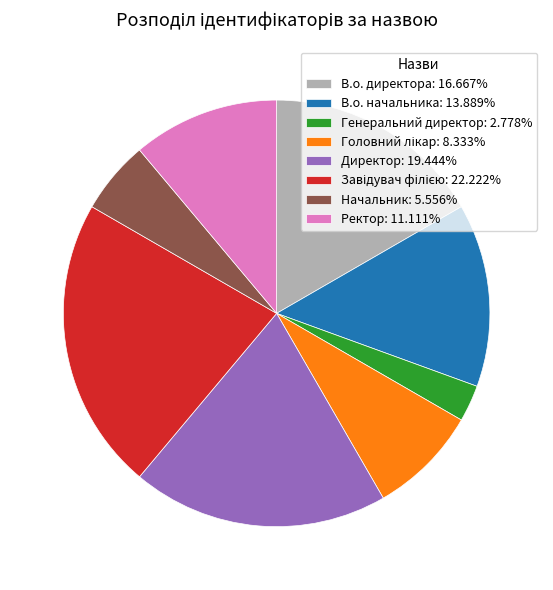

Combined, do Начальник: 5.556% and Ректор: 11.111% account for over 50%?

No